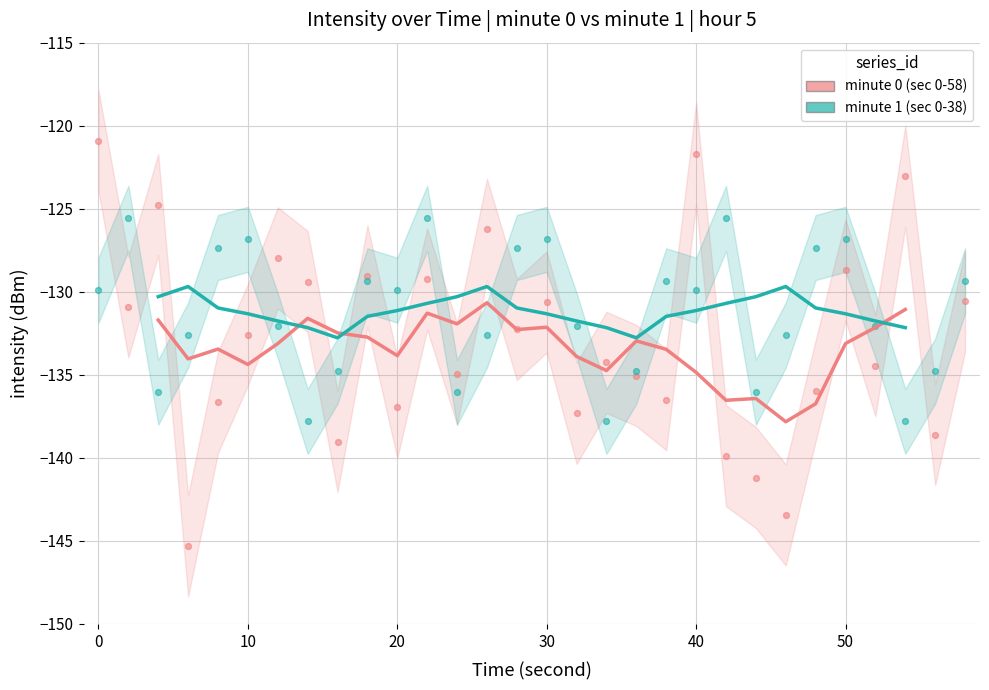

Which series has the widest spread of Y values?

minute 0 (sec 0-58)